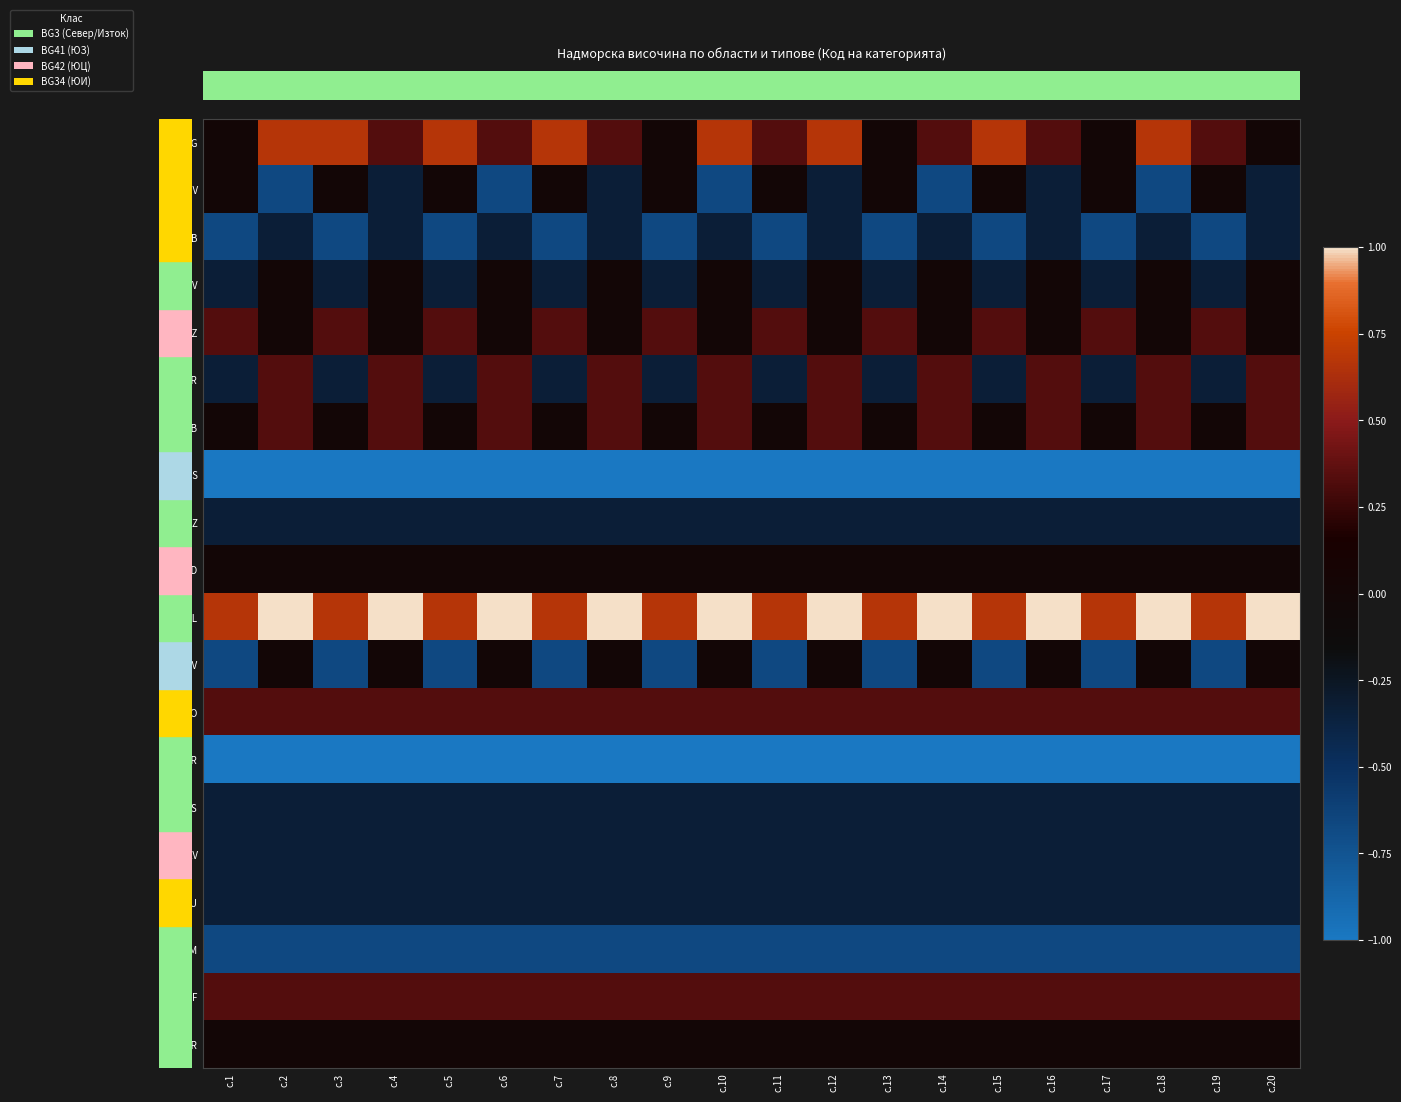

Between с.1 and с.5, which is larger?

с.5